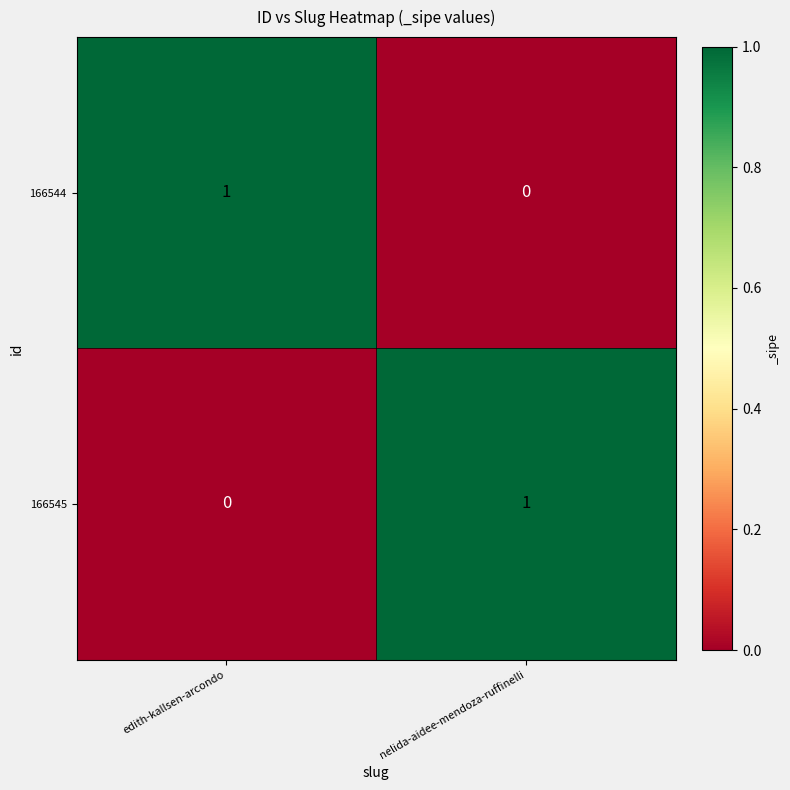

Is the value of 166544 at edith-kallsen-arcondo greater than the value of 166545 at edith-kallsen-arcondo?

Yes